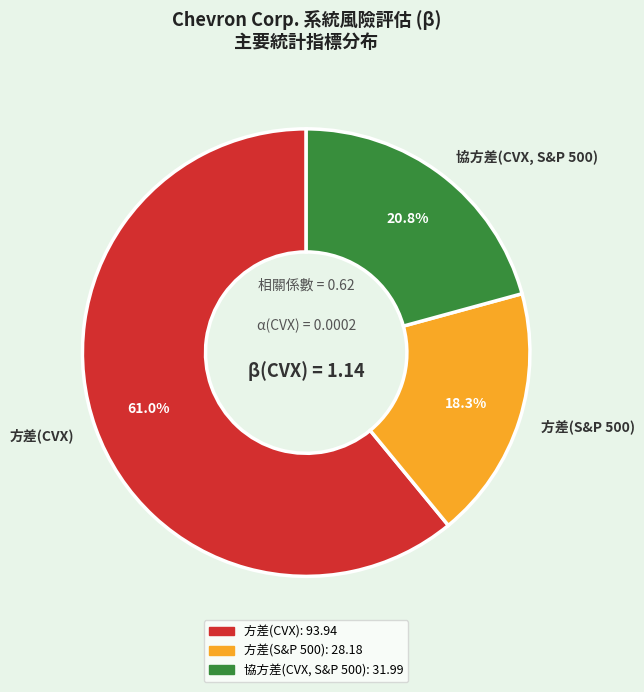

Rank the categories by value from lowest to highest.

方差(S&P 500), 協方差(CVX, S&P 500), 方差(CVX)